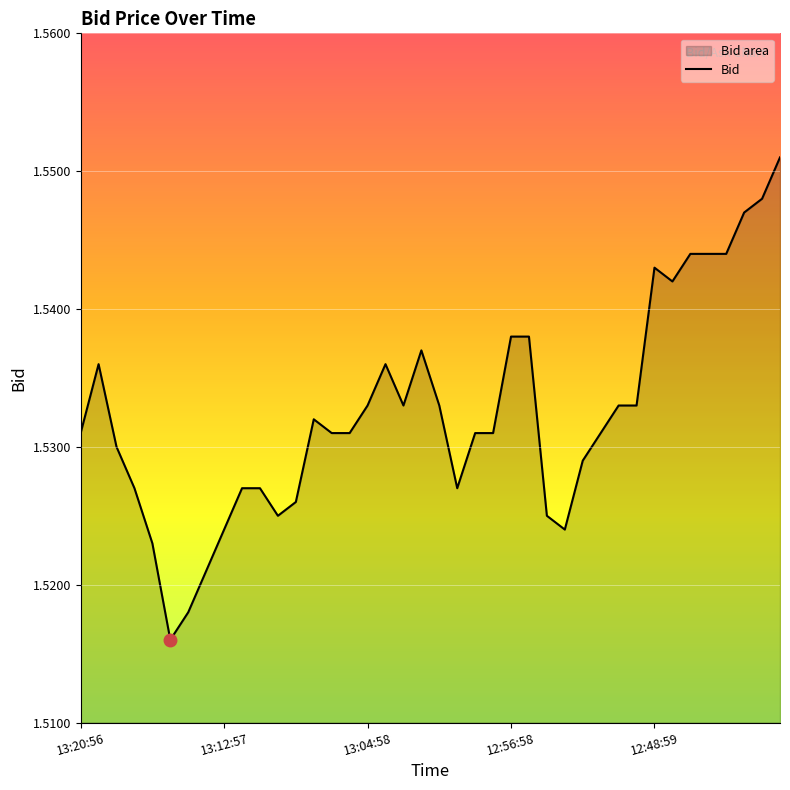

Rank the categories by value from highest to lowest.

12:41:59, 12:42:50, 12:43:51, 12:46:47, 12:45:56, 12:44:59, 12:48:59, 12:47:51, 12:56:58, 12:55:57, 13:01:58, 13:19:55, 13:03:55, 13:04:58, 13:02:52, 13:00:57, 12:50:59, 12:49:57, 13:07:59, 13:20:56, 13:06:59, 13:05:49, 12:58:56, 12:57:54, 12:51:44, 13:18:55, 12:52:58, 13:17:57, 13:11:56, 13:10:48, 12:59:53, 13:08:51, 13:09:57, 12:54:59, 13:12:57, 12:53:55, 13:16:47, 13:13:57, 13:14:59, 13:15:53